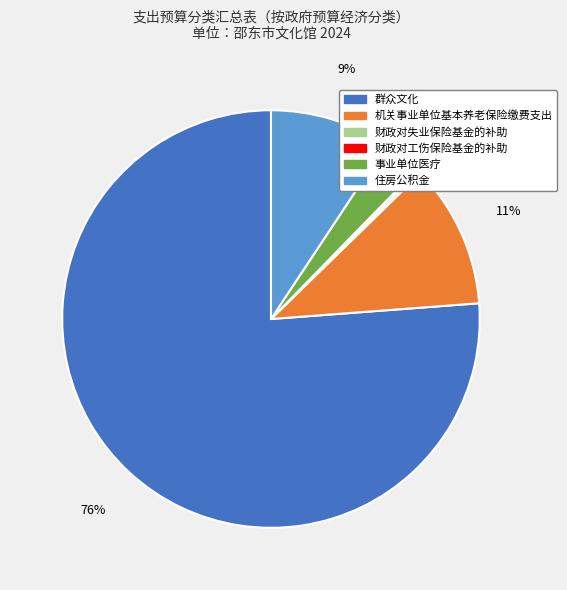

Is there any slice that represents more than half of the pie?

Yes